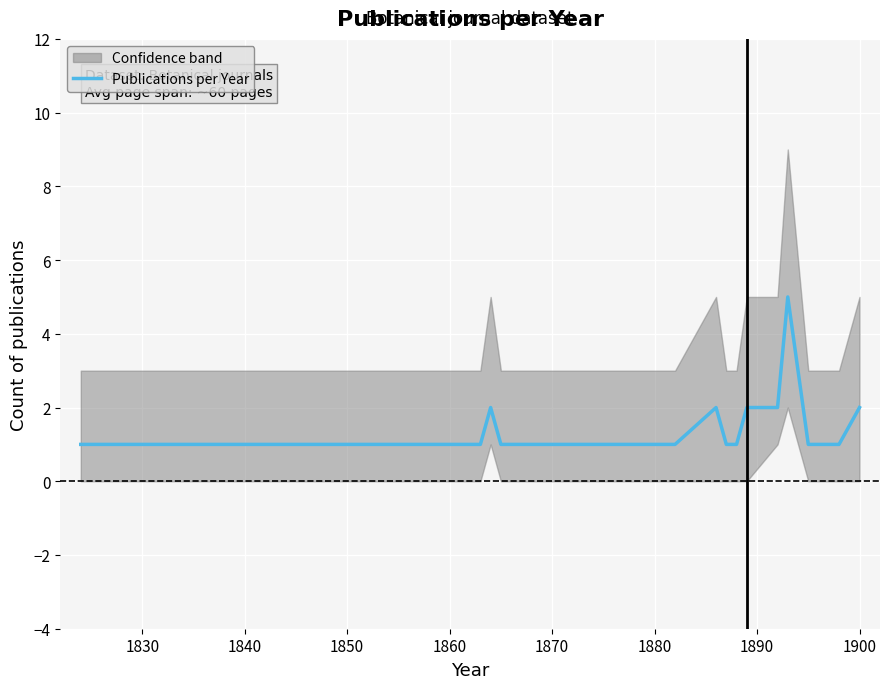

The value of Publications per Year at 1870 is 1. True or false?

True